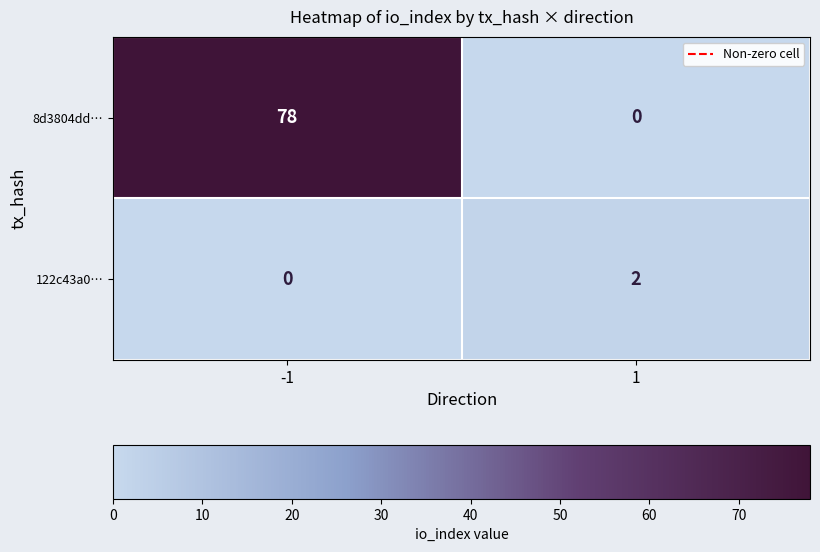

How many positive values does the 122c43a0… series have?

1